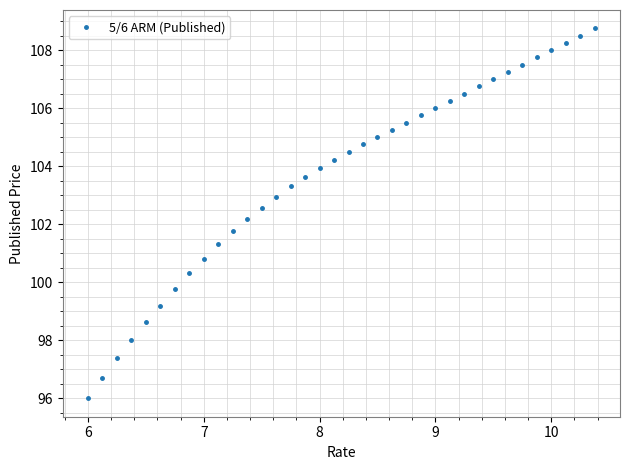

What is the greatest value displayed?

108.8